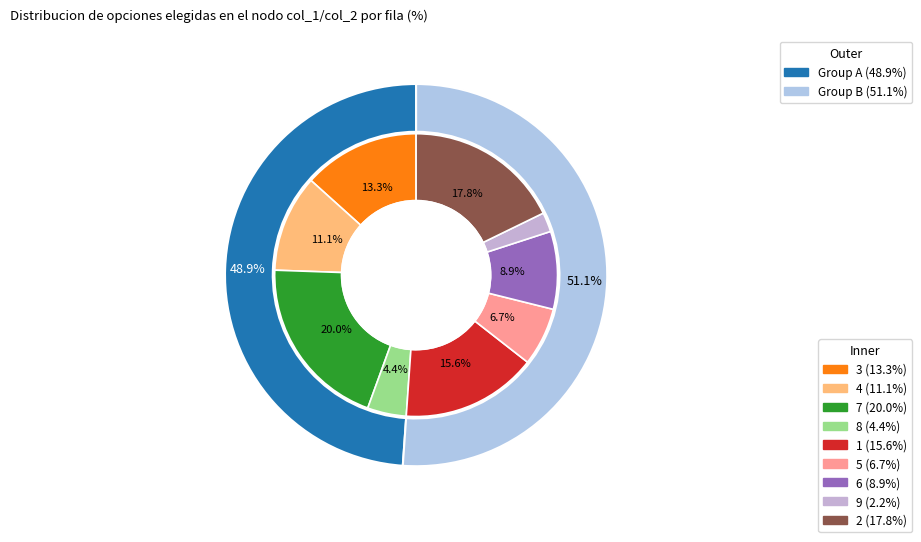

How much of the chart is everything except 4?

88.9%